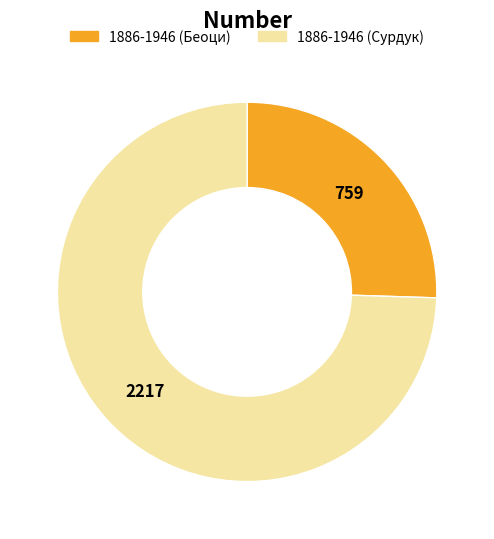

Is there a majority slice in this chart?

Yes